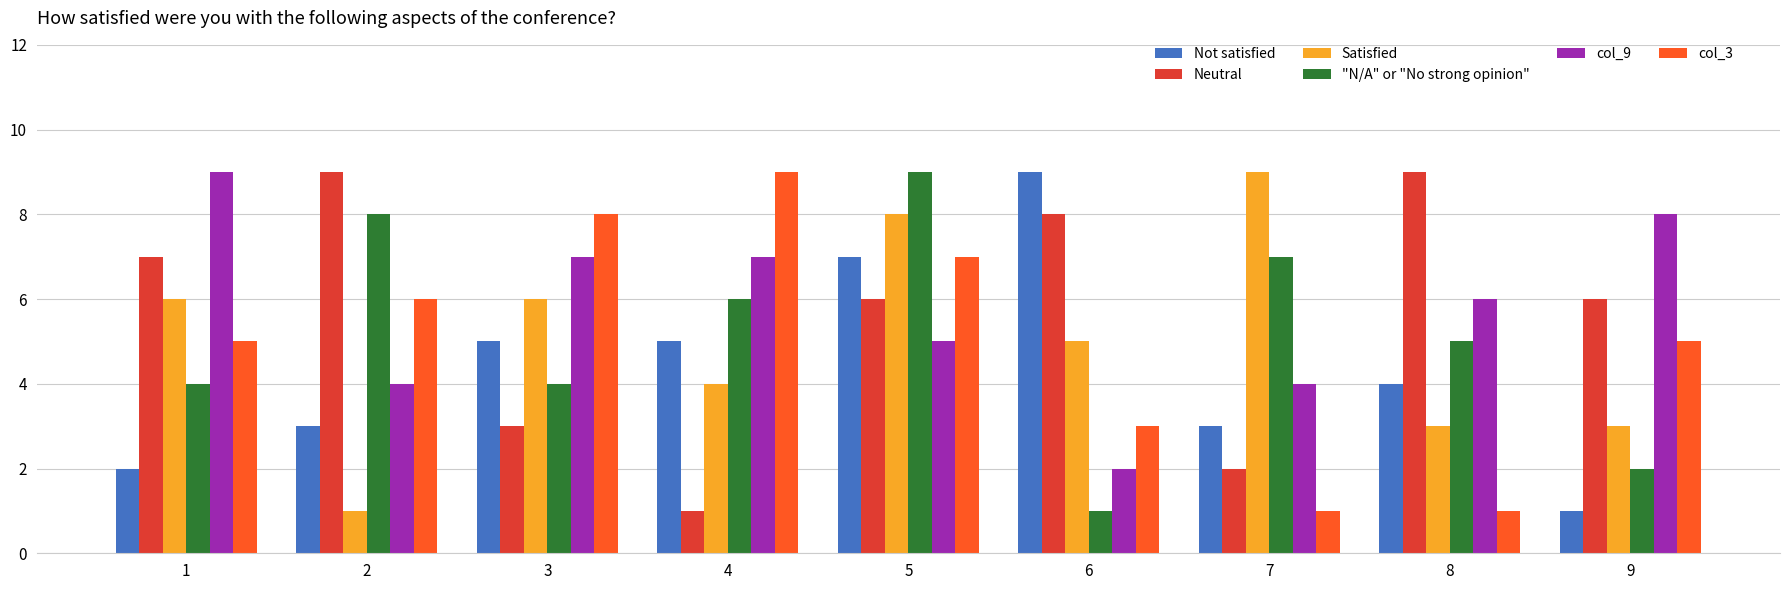

The "N/A" or "No strong opinion" series shows 7 at 3. True or false?

False